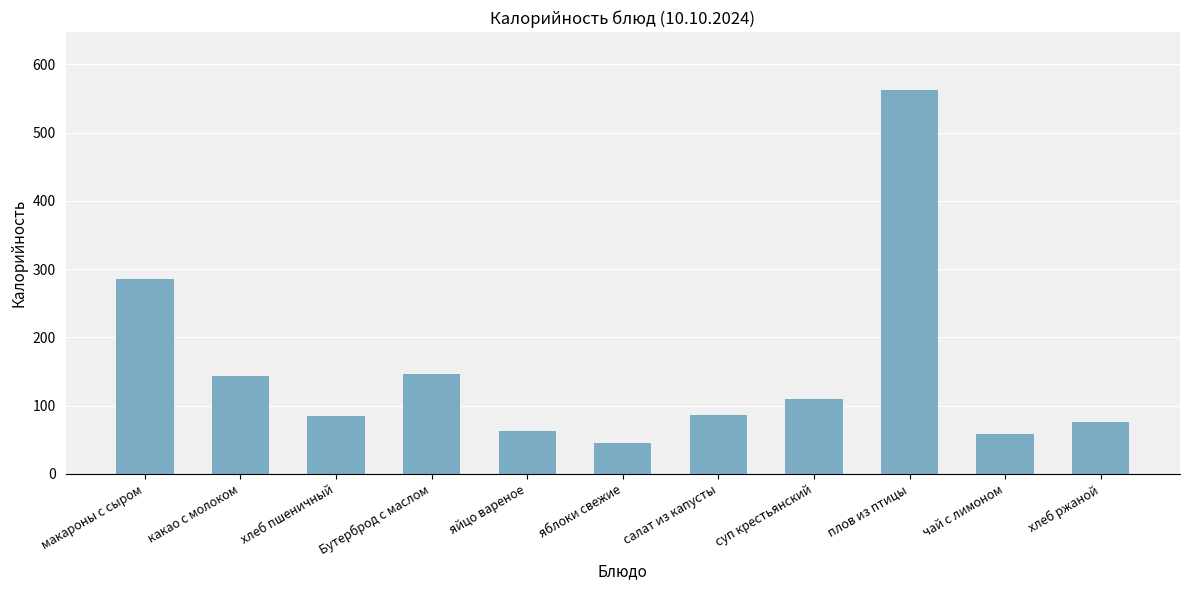

The chart shows a value of 45 at яблоки свежие. True or false?

True